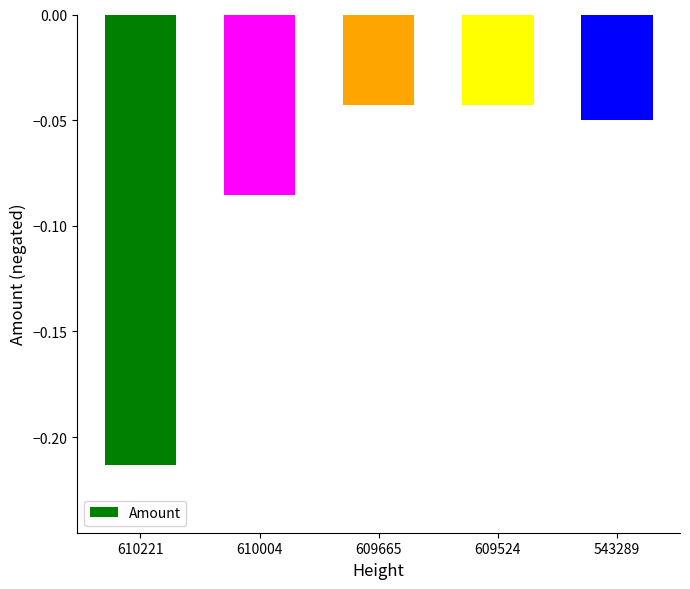

Which category has the lowest value across all series?

610221